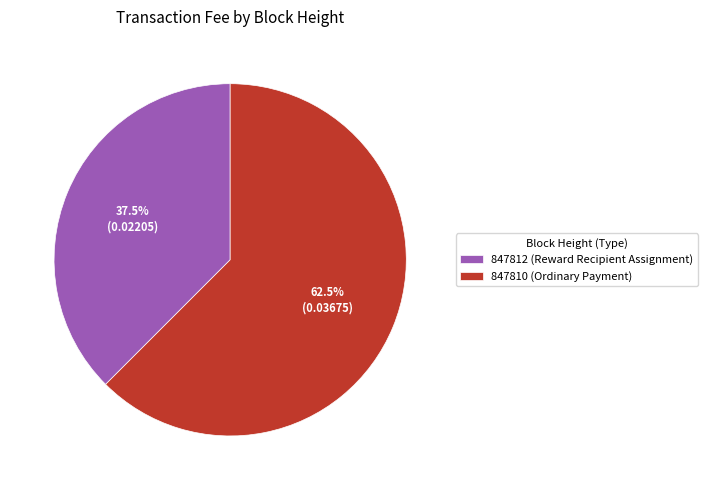

How many segments does this pie chart have?

2